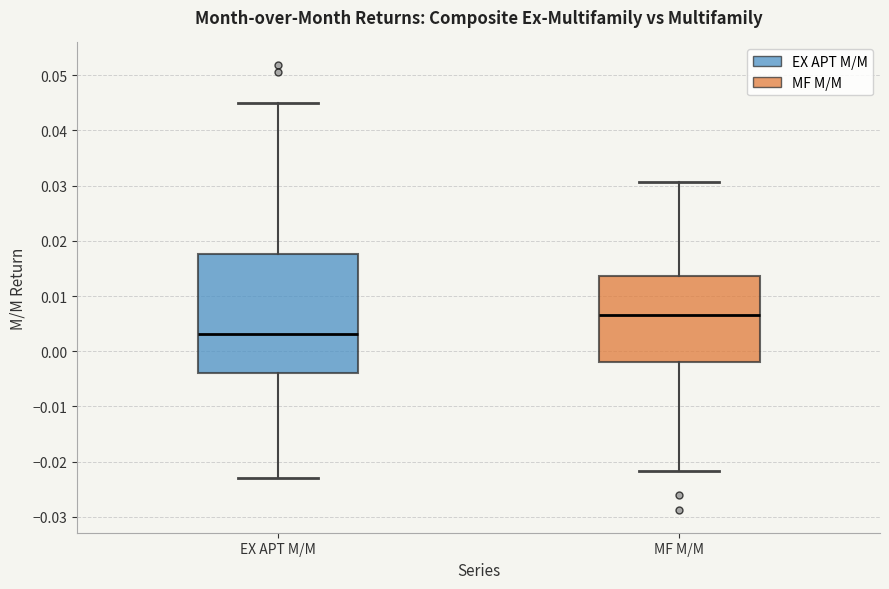

Reading left to right, read every box against the y-axis: the position of its median line, the range the box covers, and the ends of its whiskers. The values are not printed on the chart, so give them approximately, as read against the axis.

EX APT M/M: median 0.003, box -0.004 to 0.018, whiskers -0.023 to 0.045
MF M/M: median 0.007, box -0.002 to 0.014, whiskers -0.022 to 0.031